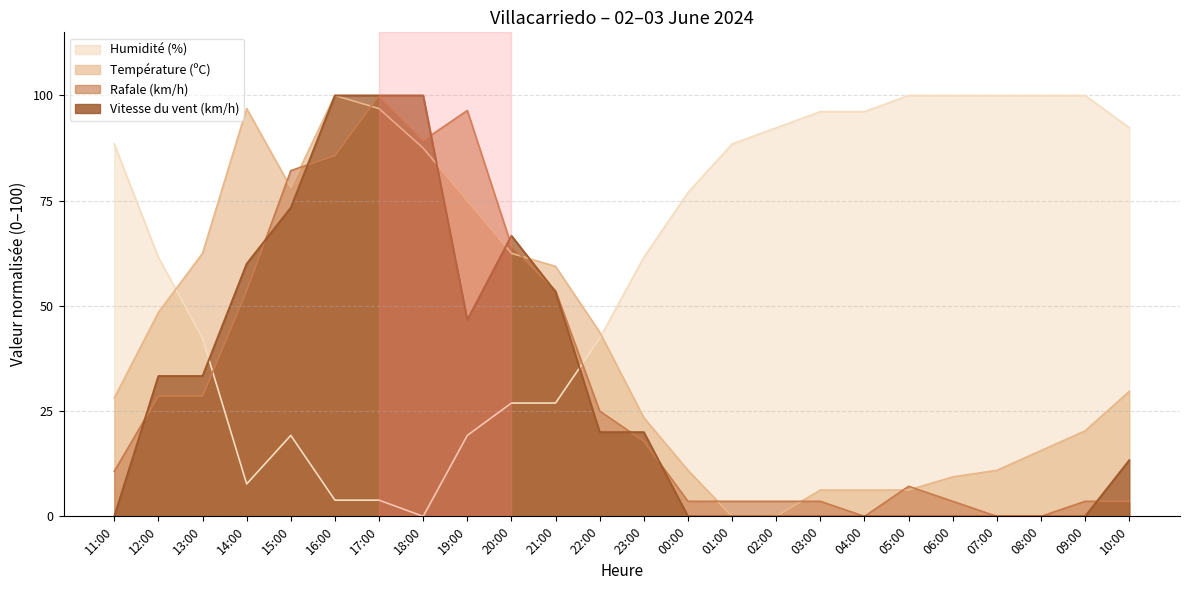

What value does the Rafale (km/h) series have at 01:00?

3.6